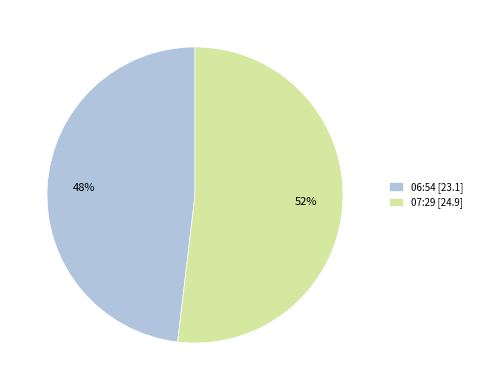

Which category has the biggest portion of the pie?

07:29 [24.9]